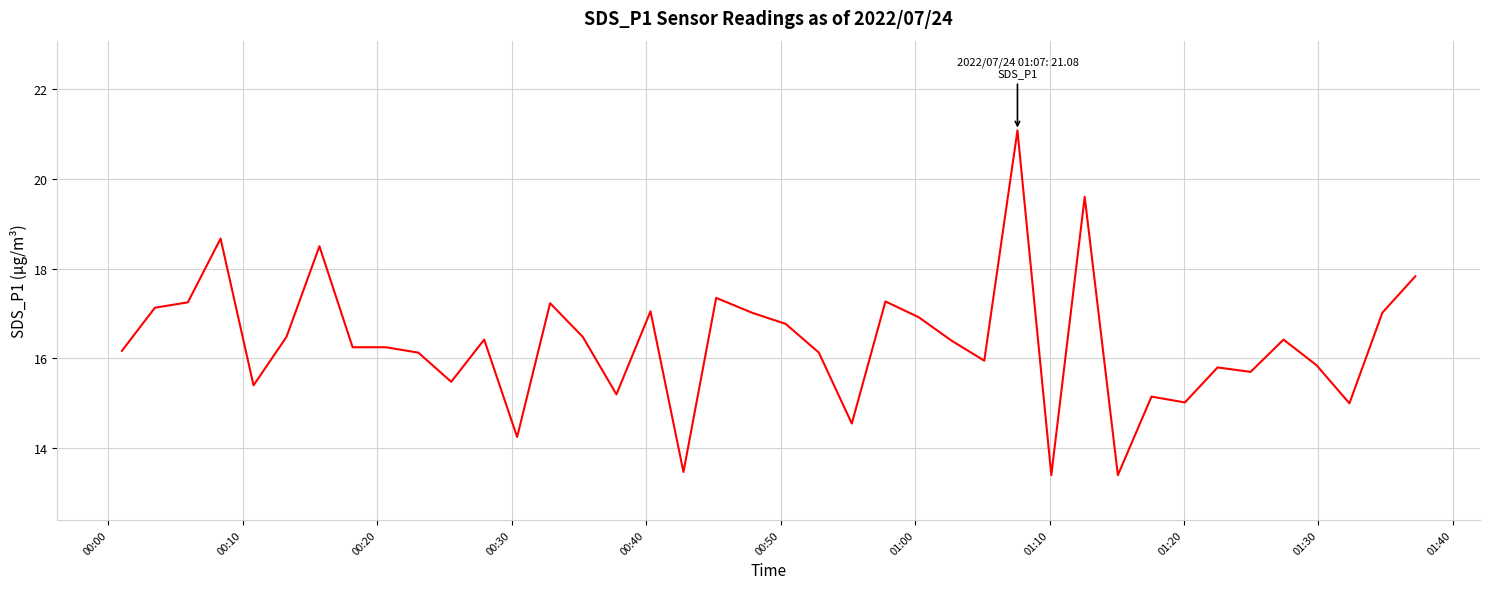

What is the smallest value displayed?

13.4